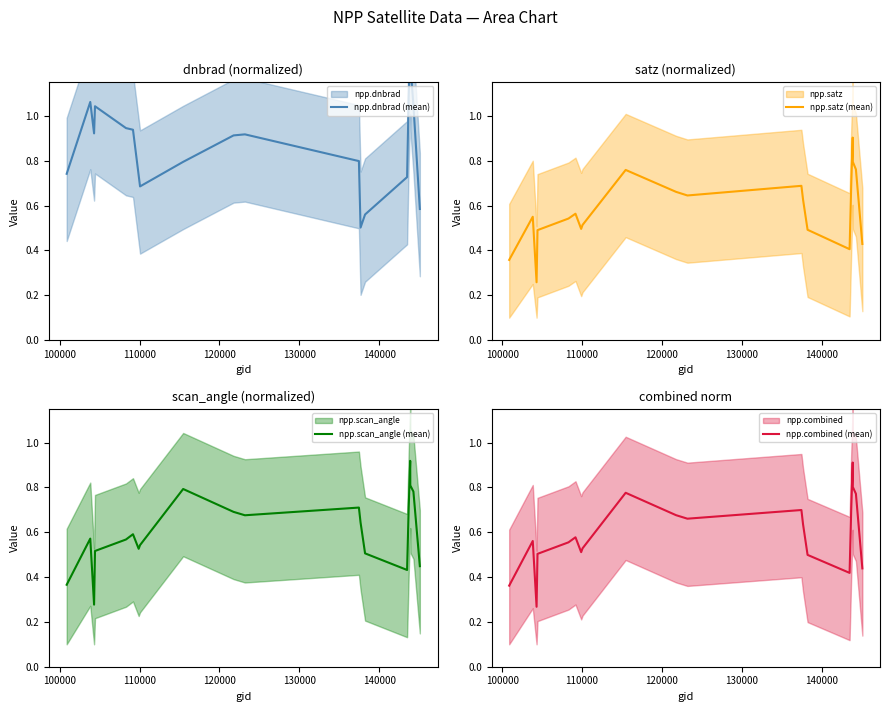

Is the value of npp.satz (mean) at 90000 greater than the value of npp.combined (mean) at 10?

No